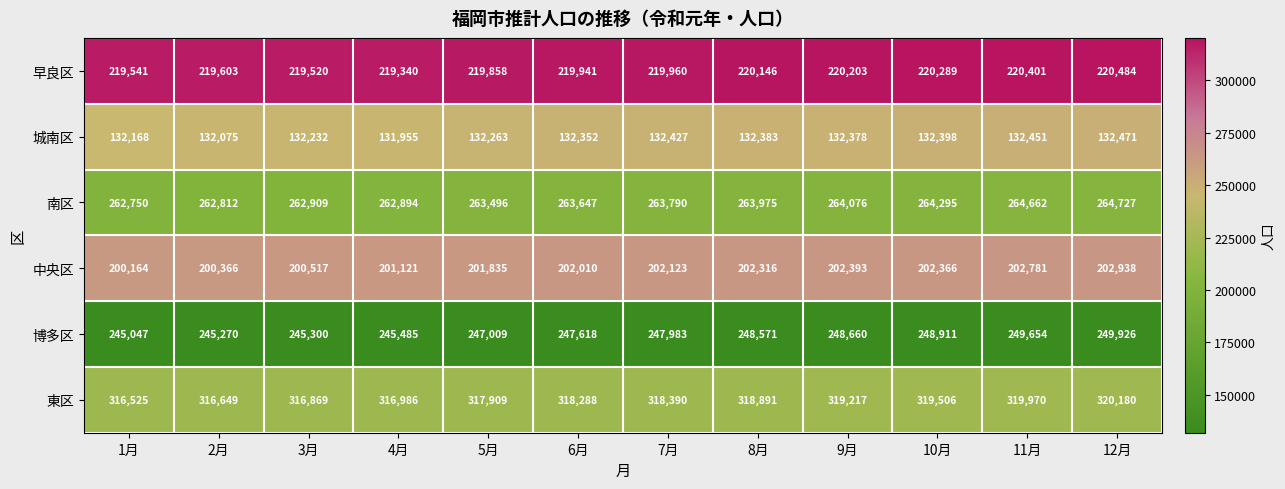

What is the approximate value of 南区 at 11月, to the nearest 10?

264660